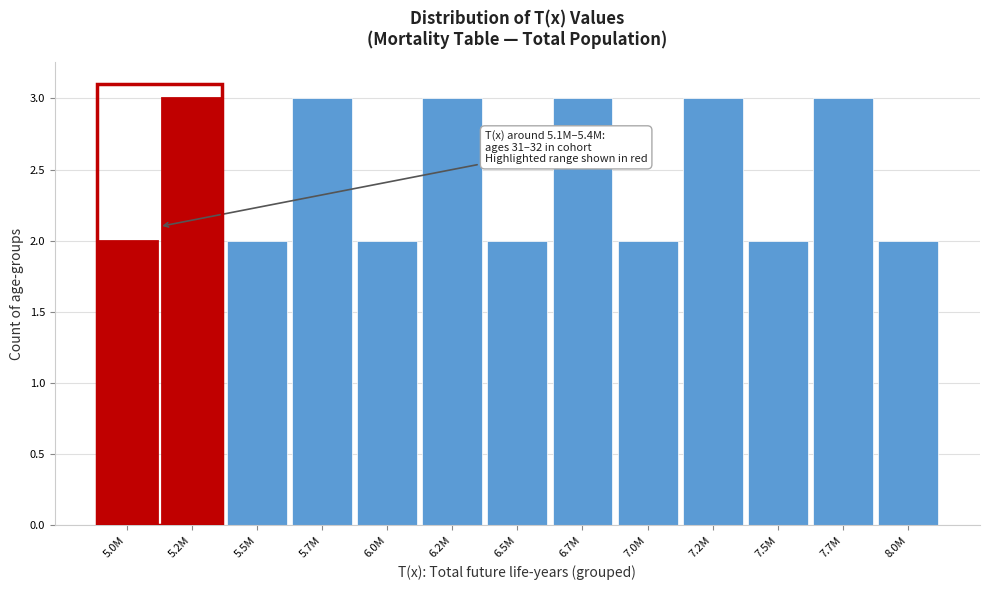

Reading right to left, extract all data points from this chart.

2	3	2	3	2	3	2	3	2	3	2	3	2